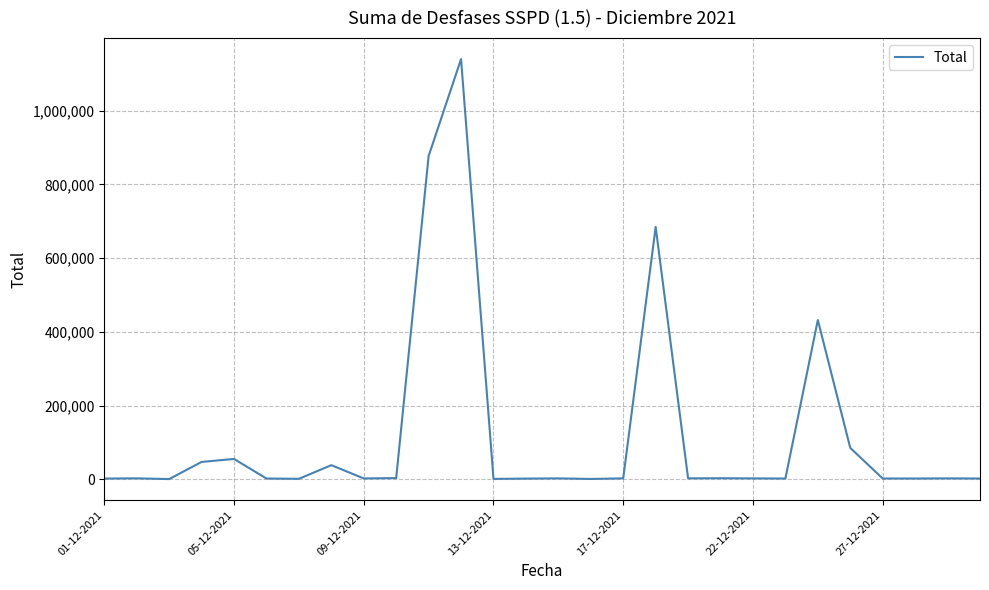

What is the greatest value displayed?

1140085.2